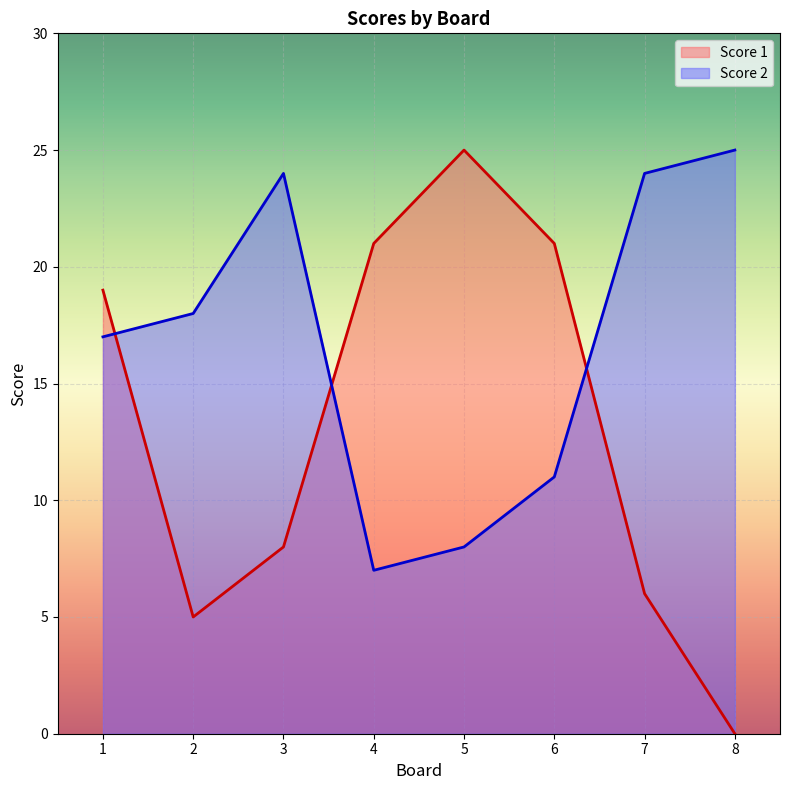

Where do Score 1 and Score 2 first cross each other?

1 and 2